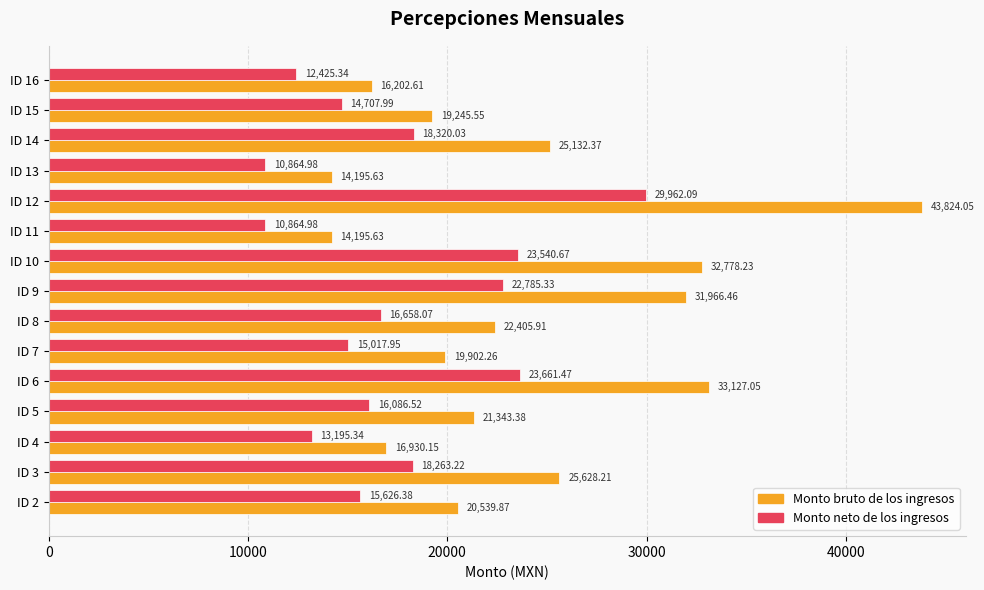

Rank the series at ID 2 from highest to lowest value.

Monto bruto de los ingresos, Monto neto de los ingresos